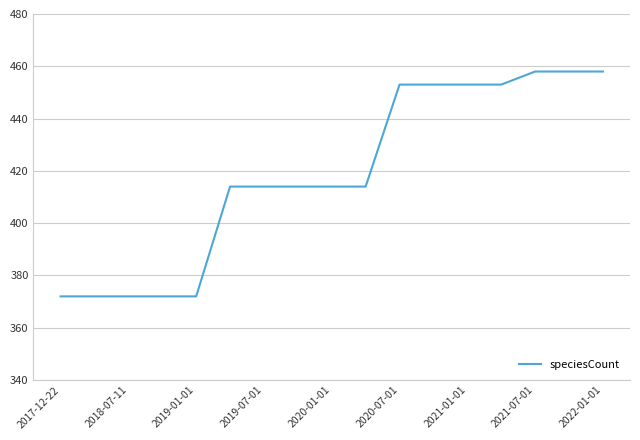

What is the difference between the maximum and minimum values?

86